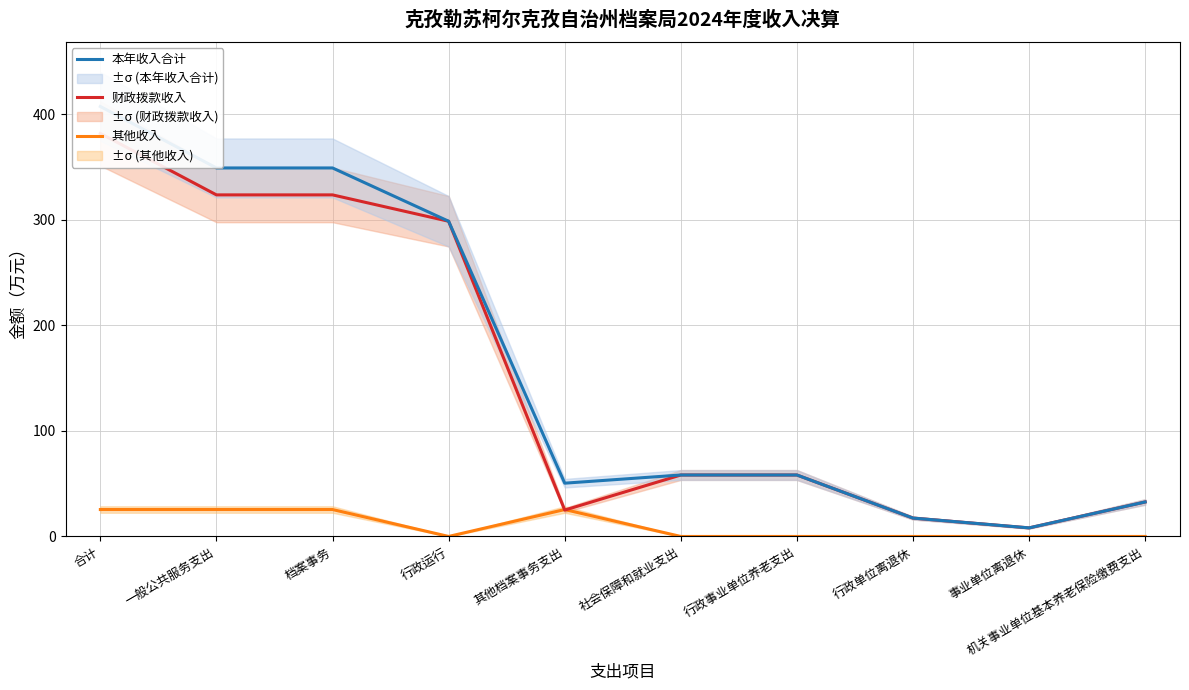

Reading left to right, transcribe all the data shown in this chart.

其他收入: 25.5	25.5	25.5	0.0	25.5	0.0	0.0	0.0	0.0	0.0
财政拨款收入: 382.0	323.7	323.7	298.7	25.0	58.2	58.2	17.4	8.1	32.7
本年收入合计: 407.5	349.2	349.2	298.7	50.5	58.2	58.2	17.4	8.1	32.7